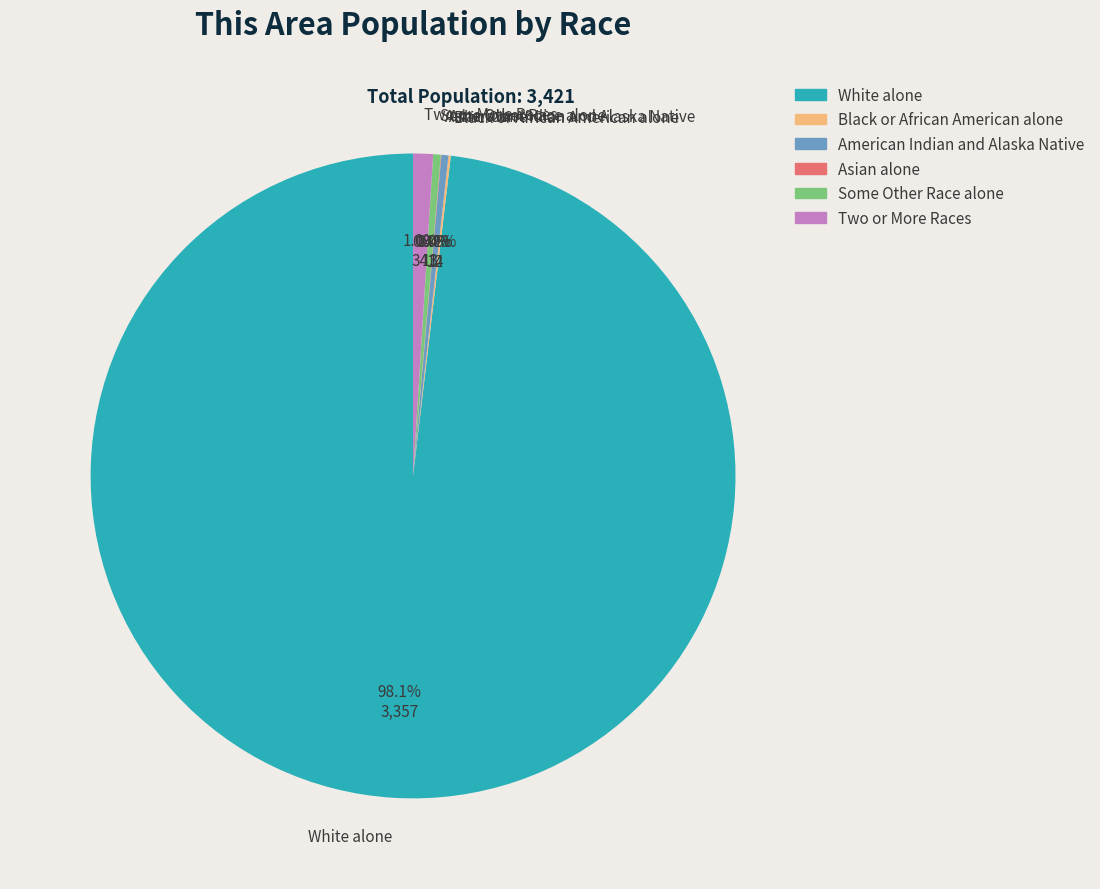

Which category has the biggest portion of the pie?

White alone